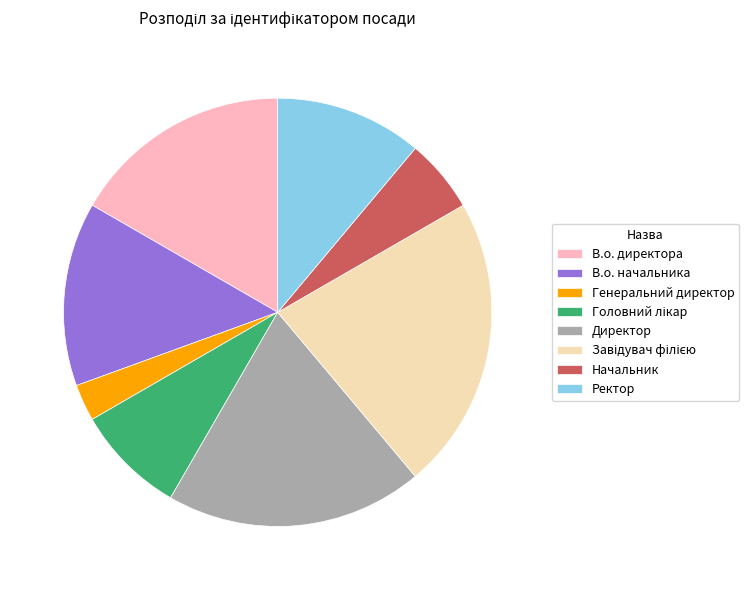

The В.о. начальника slice represents 26% of the pie. True or false?

False